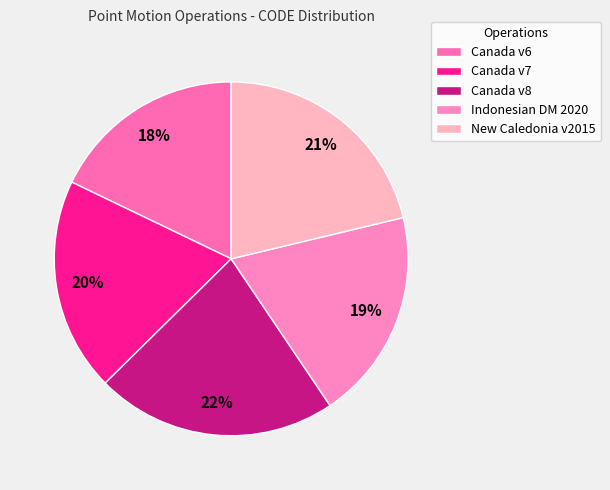

How many slices are in this pie chart?

5